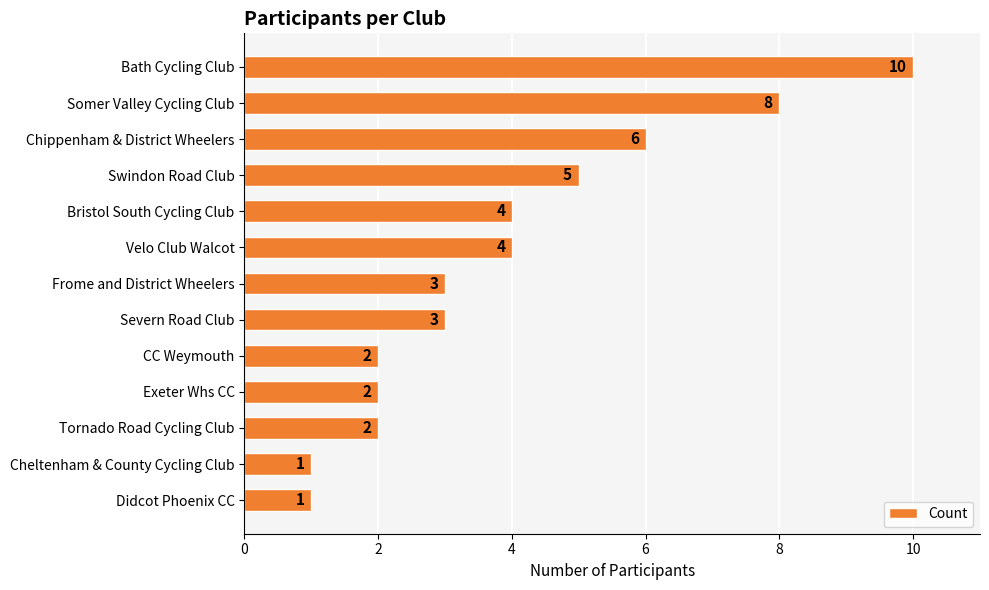

What is the maximum value shown in the chart?

10